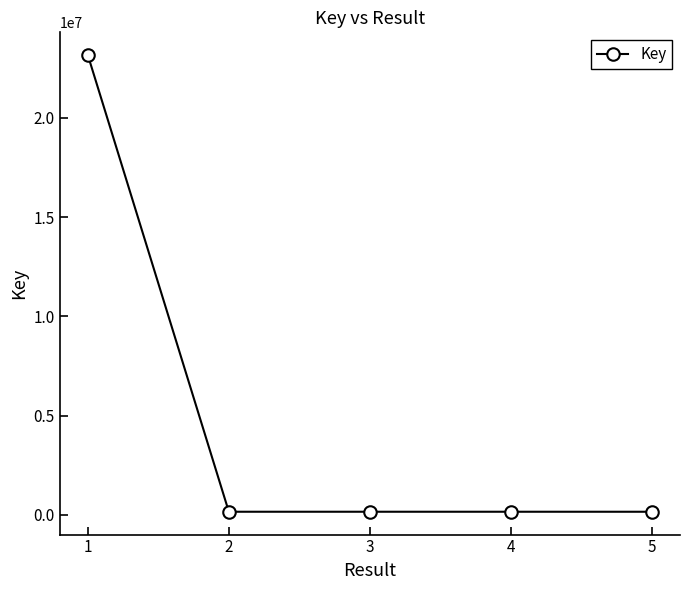

What is the value of the 3rd point from the left?

154148